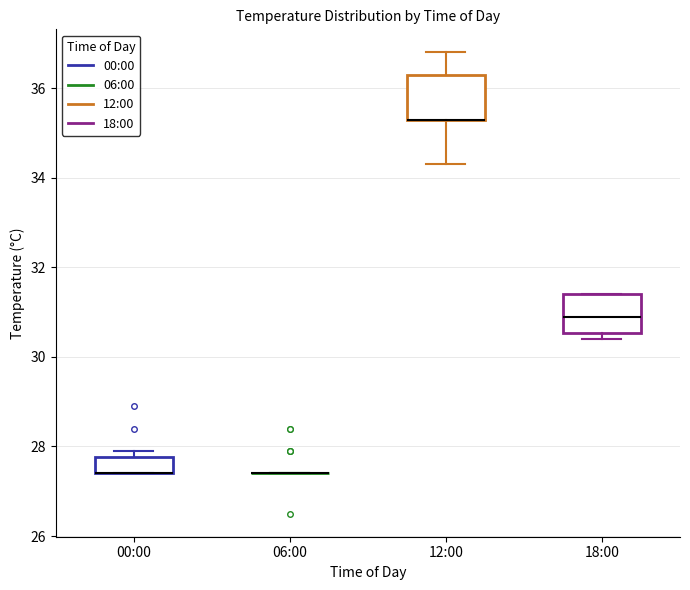

Where is the upper edge of the box for 12:00 on the y-axis? The values are not printed on the chart, so give them approximately, as read against the axis.

36.4